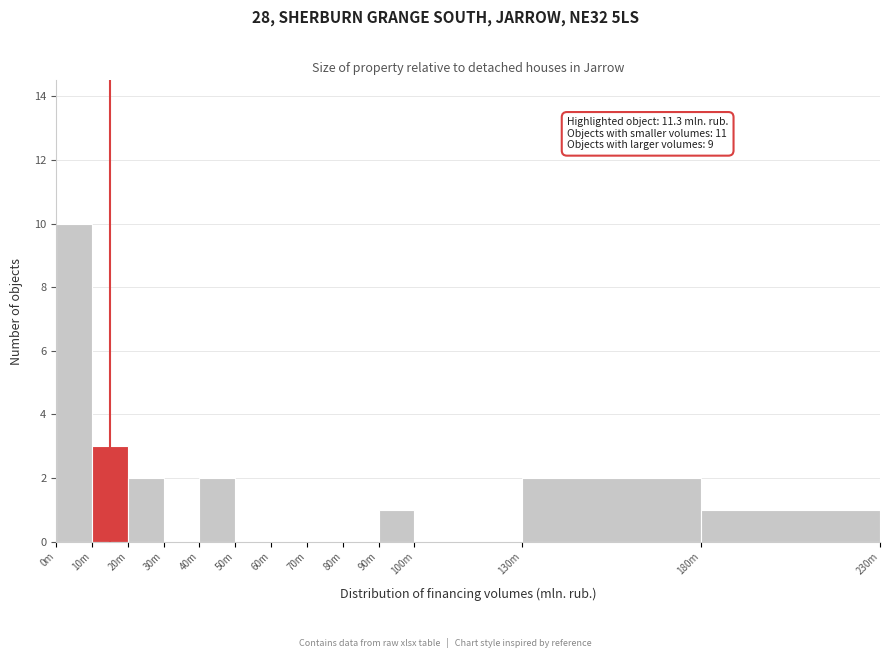

Reading right to left, what are all the values shown in this chart?

180m=1	130m=2	100m=0	90m=1	80m=0	70m=0	60m=0	50m=0	40m=2	30m=0	20m=2	10m=3	0m=10